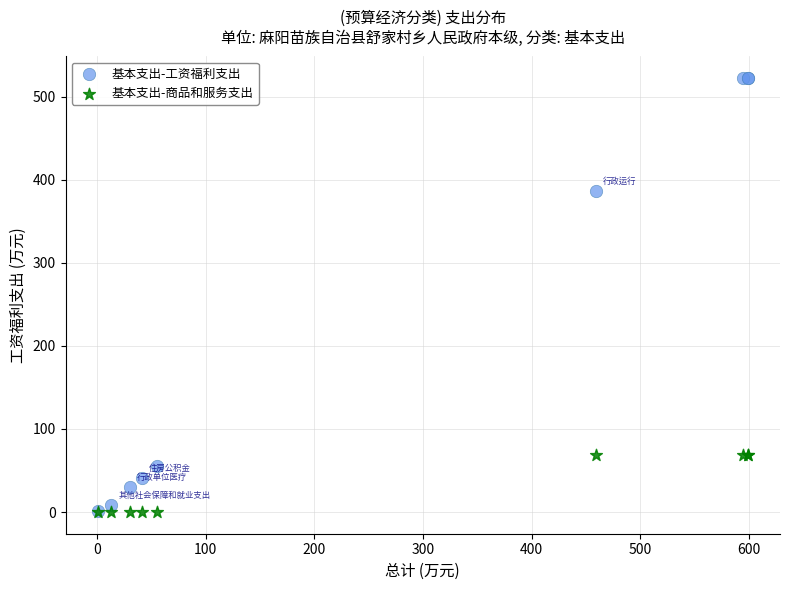

In the 基本支出-工资福利支出 series, what Y value is closest to 261?

386.6